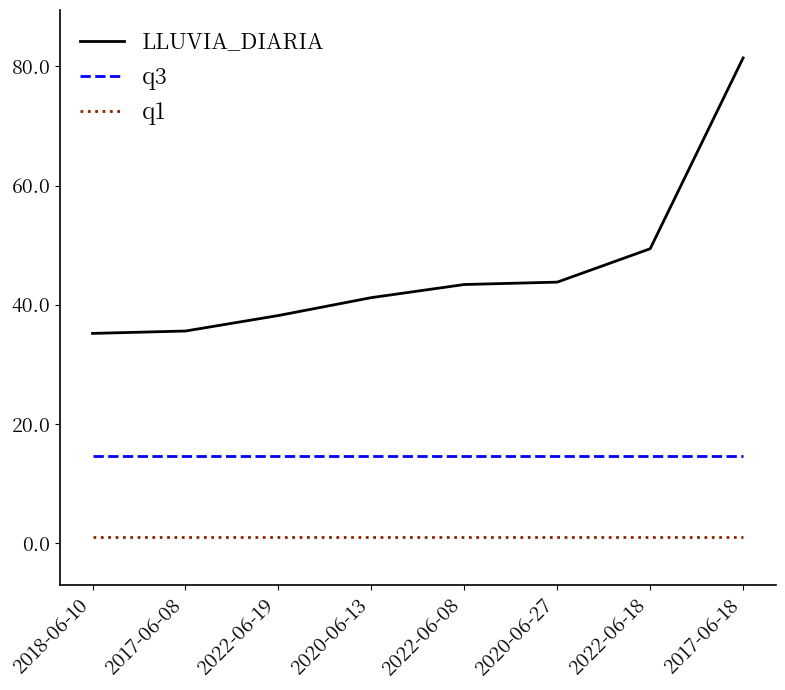

Which series has the widest spread of values?

LLUVIA_DIARIA